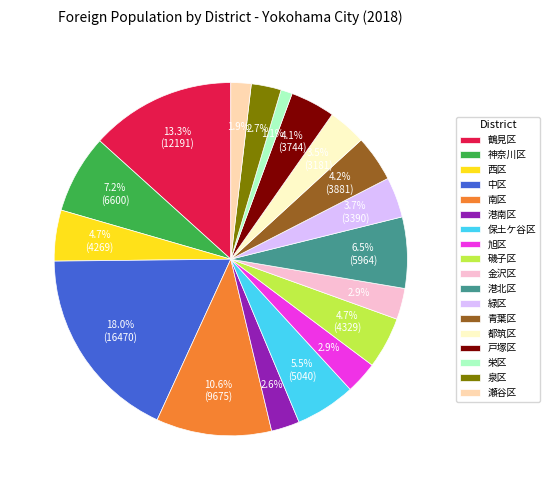

Which slice is the largest?

中区